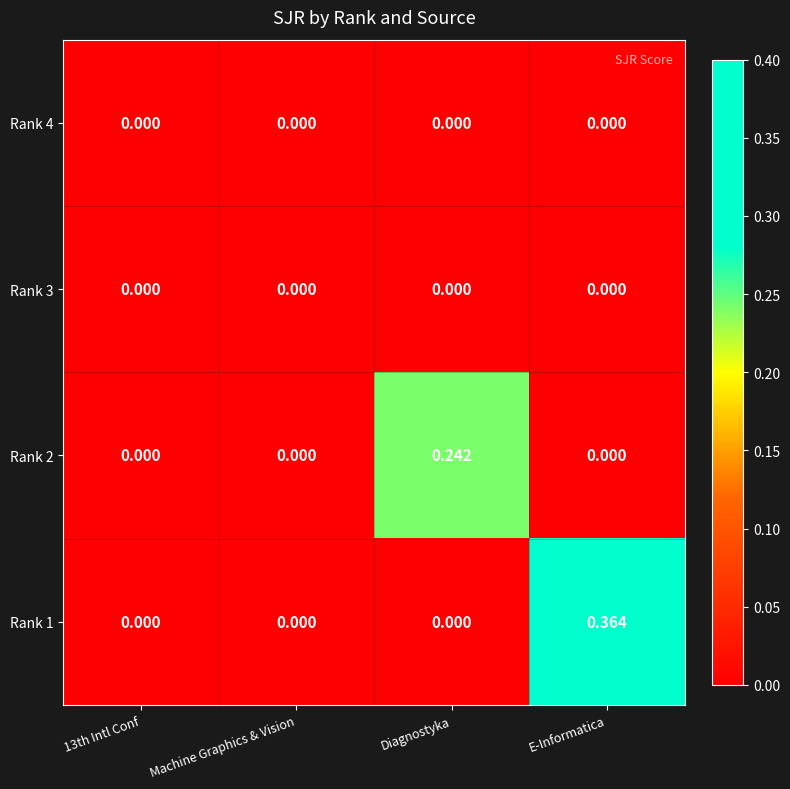

At which category is the sum across all series the highest?

E-Informatica